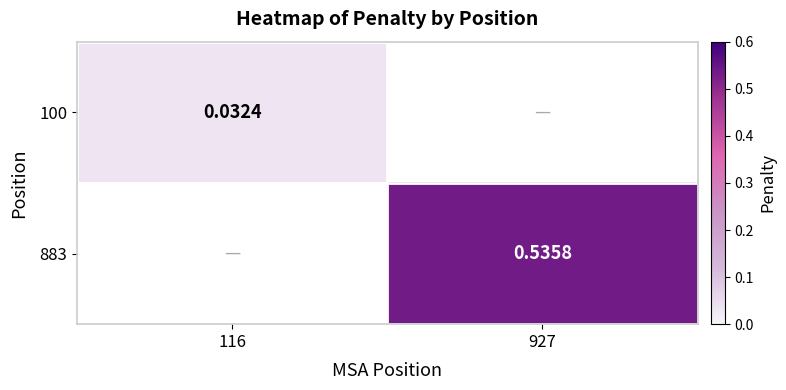

Is the value of 100 at 116 greater than the value of 883 at 927?

No